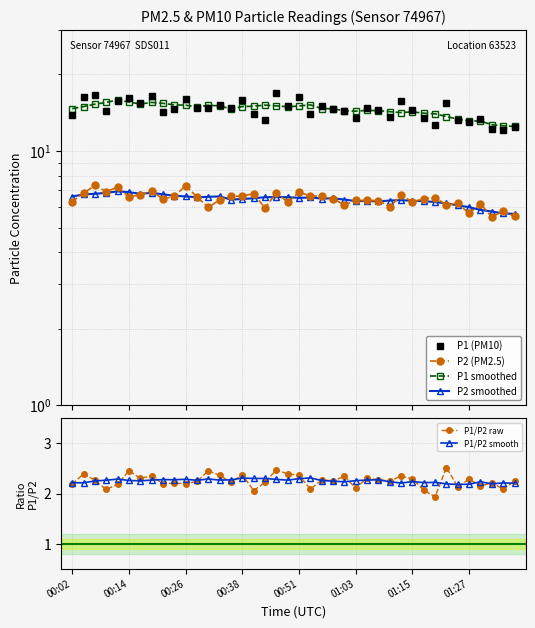

How many values in the P2 (PM2.5) series exceed 6?

34